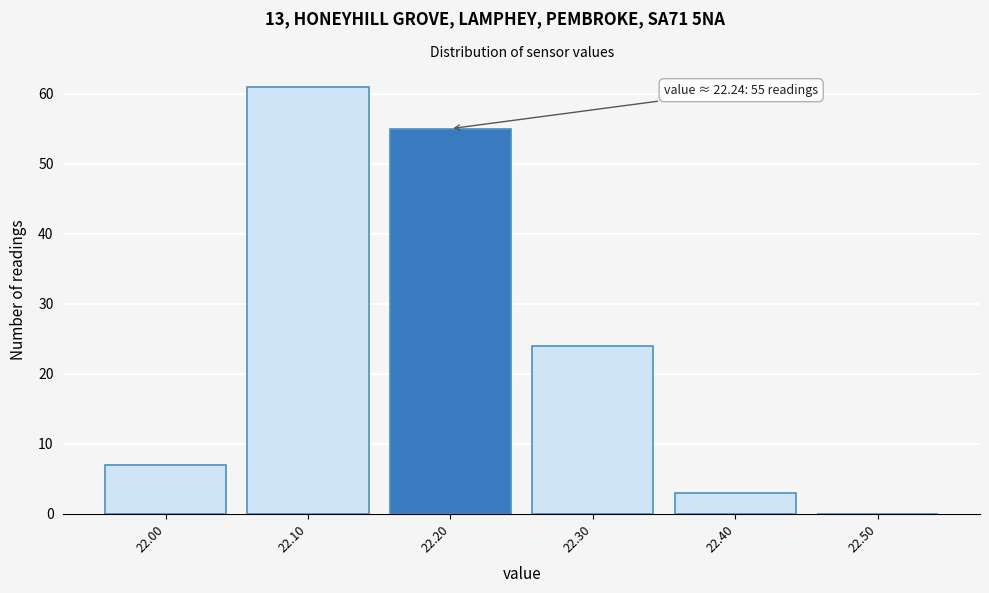

Which range on the x-axis has the tallest bar?

22.05 to 22.15